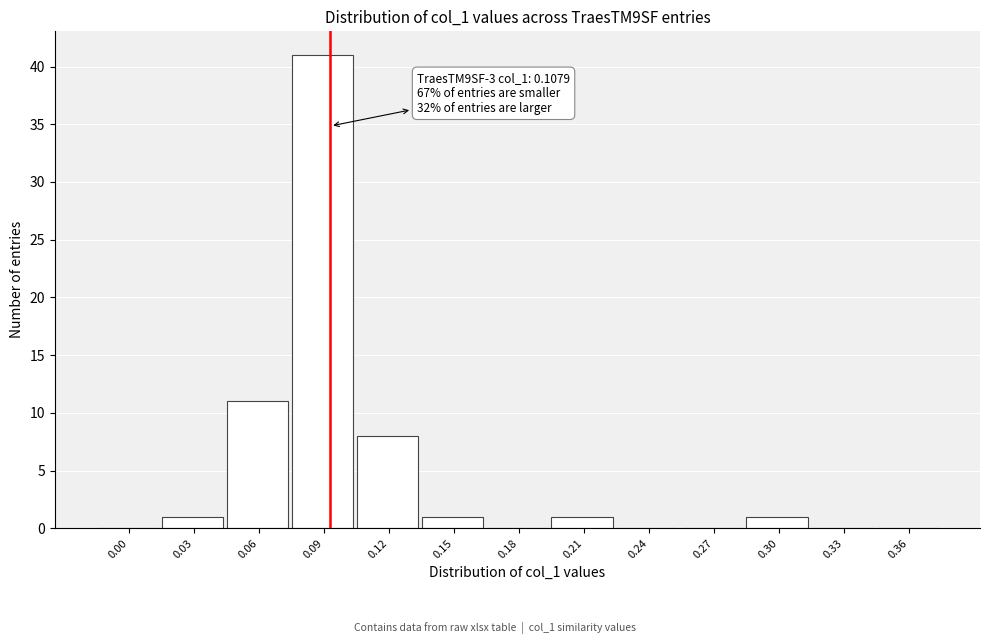

Reading left to right, transcribe all the data shown in this chart.

0.00=0	0.03=1	0.06=11	0.09=41	0.12=8	0.15=1	0.18=0	0.21=1	0.24=0	0.27=0	0.30=1	0.33=0	0.36=0